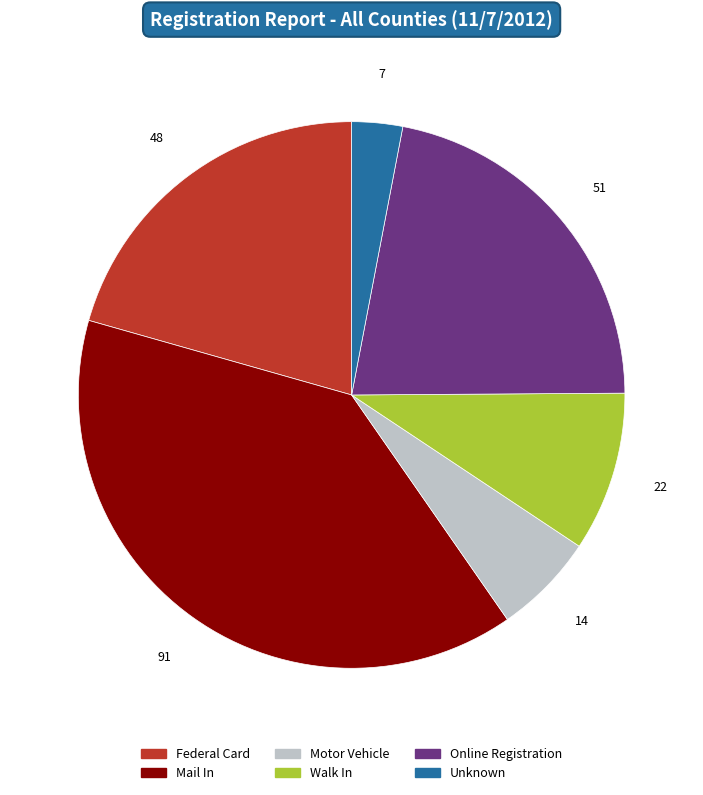

Rank the categories by value from lowest to highest.

Unknown, Motor Vehicle, Walk In, Federal Card, Online Registration, Mail In